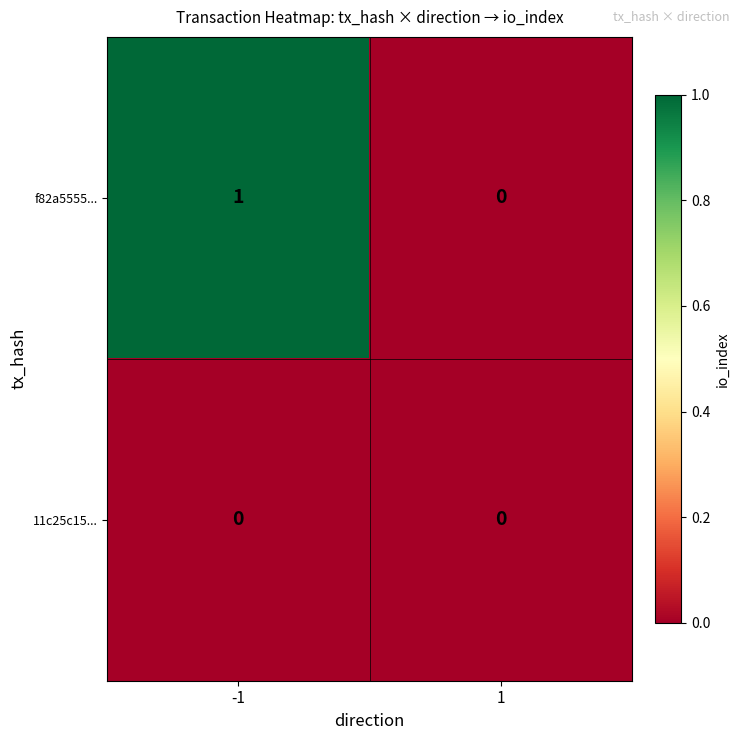

List the series in order of their peak value, lowest first.

11c25c15..., f82a5555...